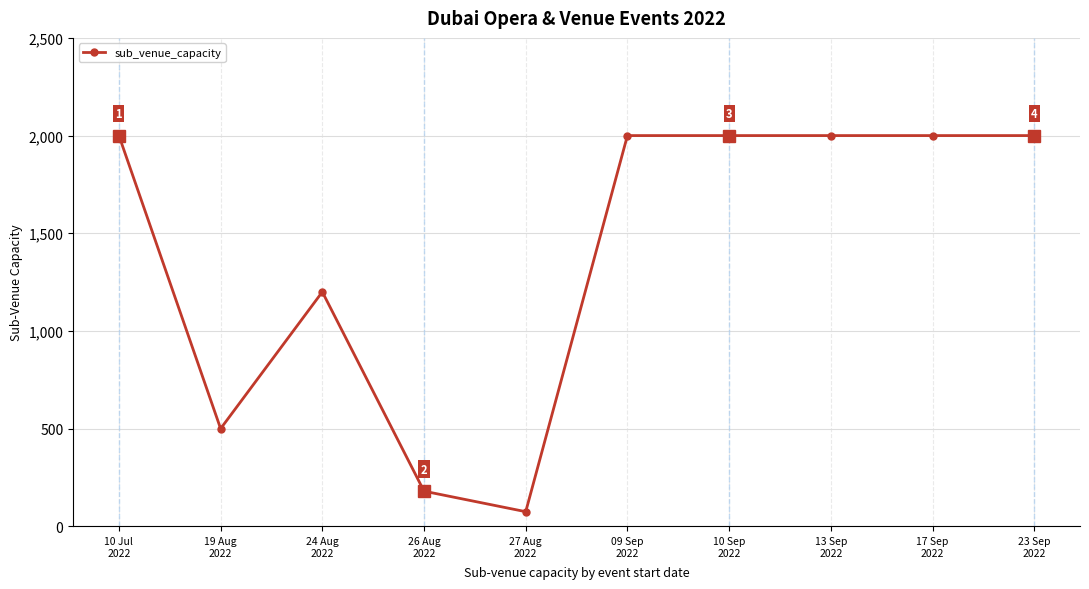

What is the ratio of the value at 17 Sep
2022 to the value at 27 Aug
2022?

26.7